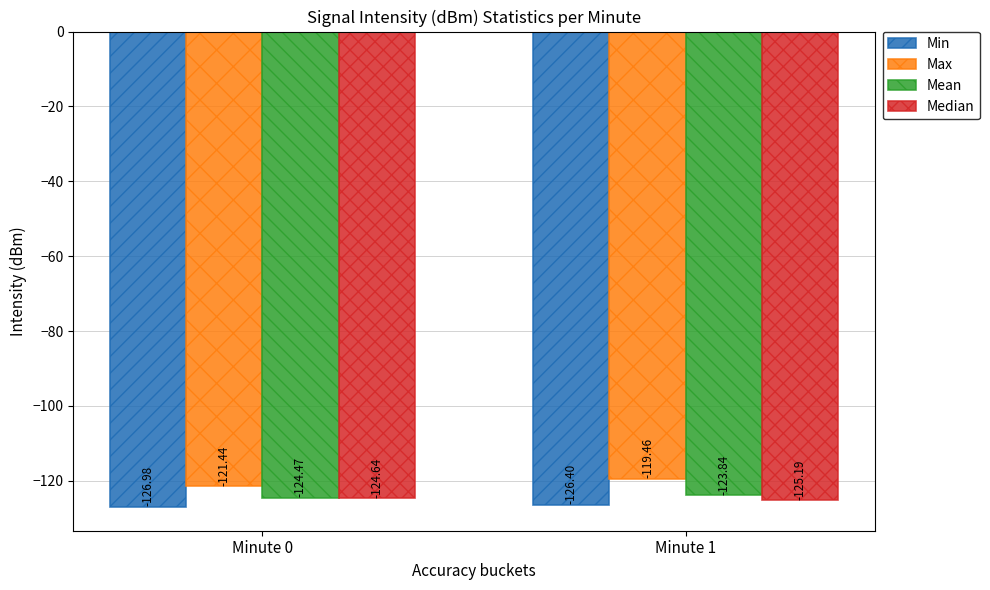

What is the sum of all Min values?

-253.4